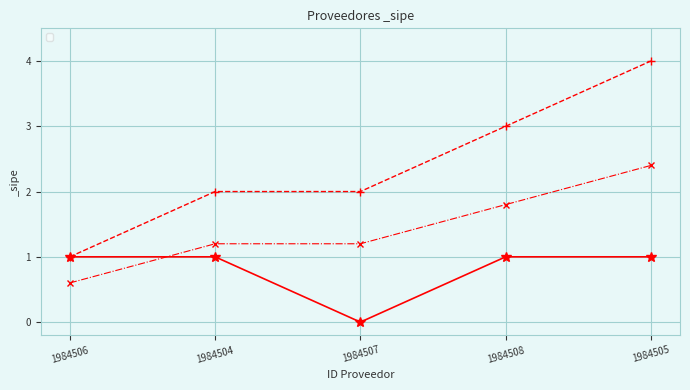

How many points are lower than both their immediate neighbors (excluding endpoints)?

1